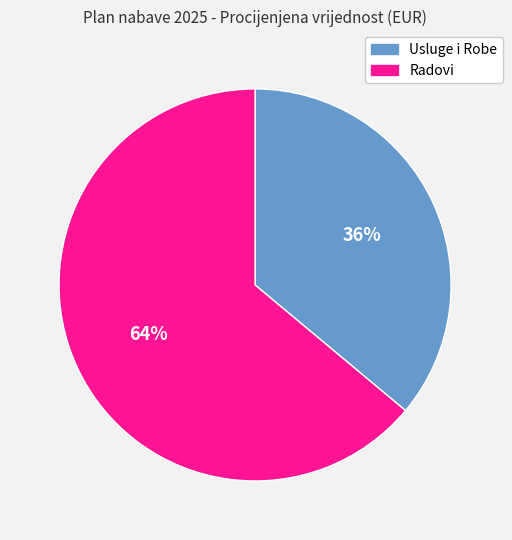

To the nearest percent, what is the average slice percentage?

50%